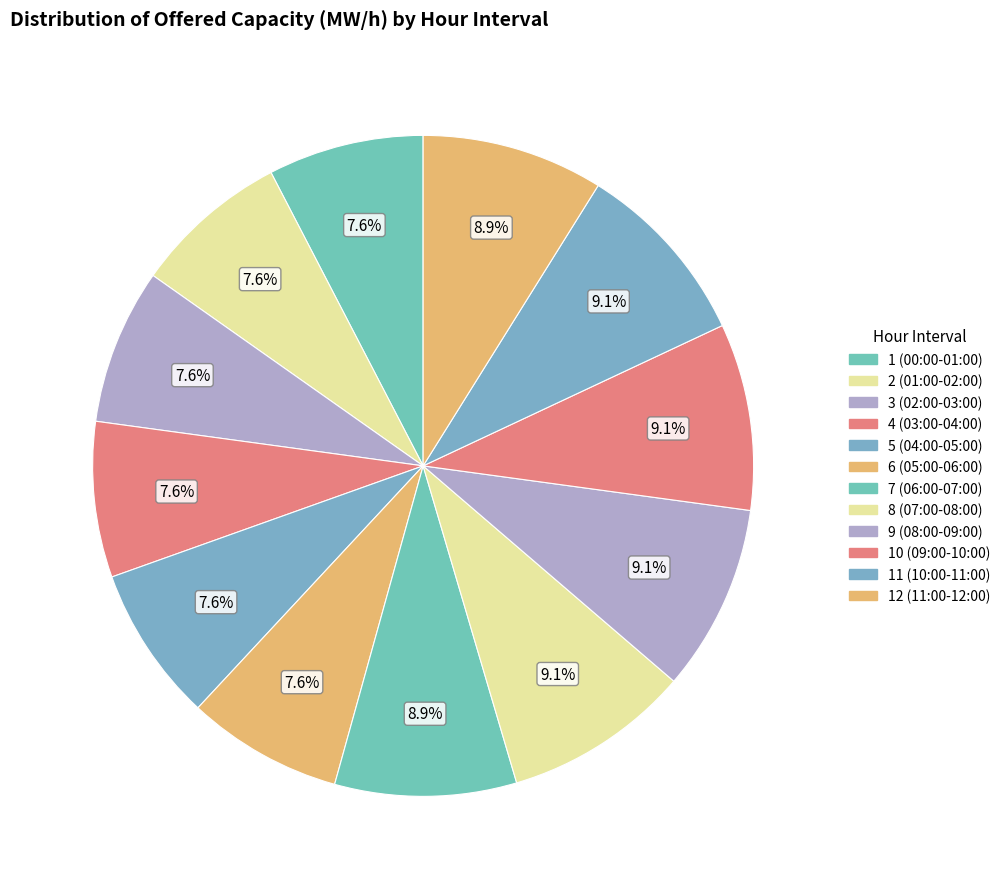

To the nearest percent, what portion does 12 (11:00-12:00) represent?

9%